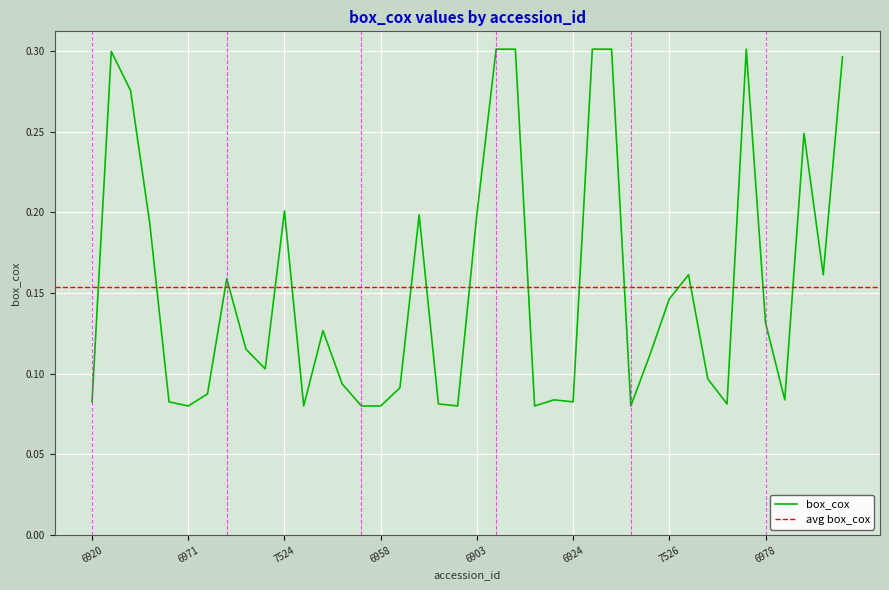

What is the label of the 38th point from the left?

8412